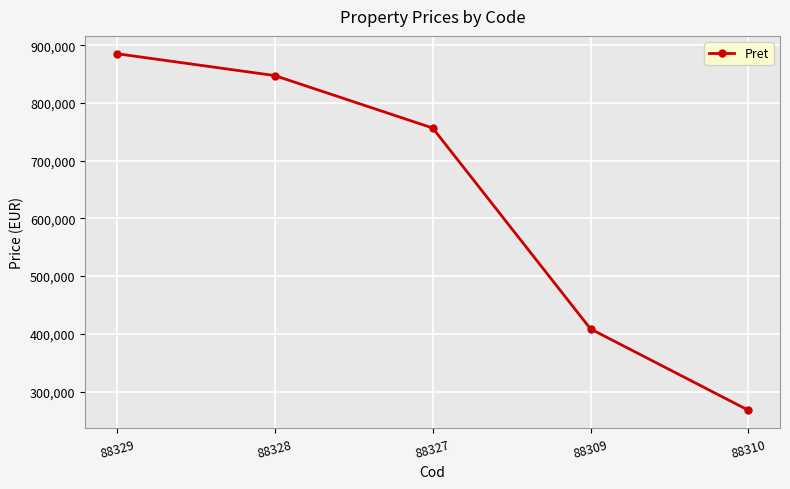

What position from the right is 88329?

5